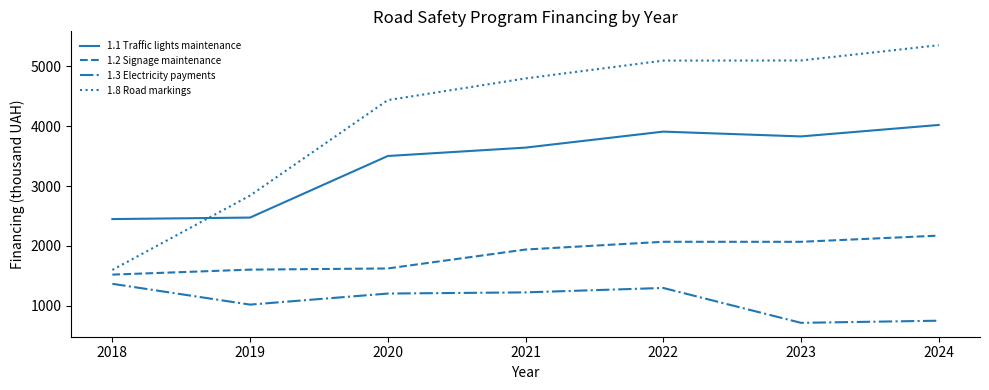

True or false: 1.1 Traffic lights maintenance has more than 0 interior local peaks.

True